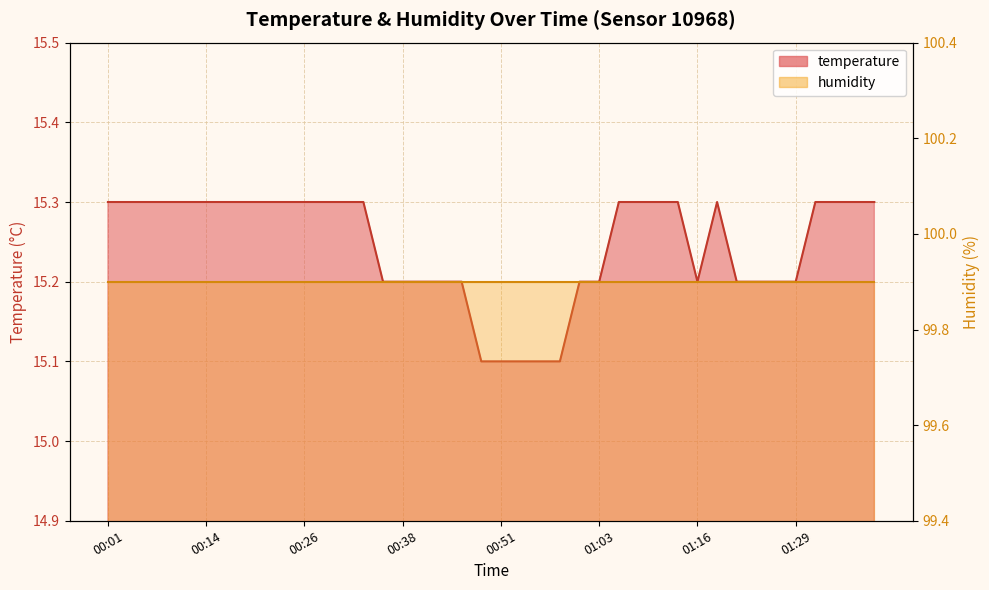

Which has a higher value, 00:23 or 01:21?

00:23